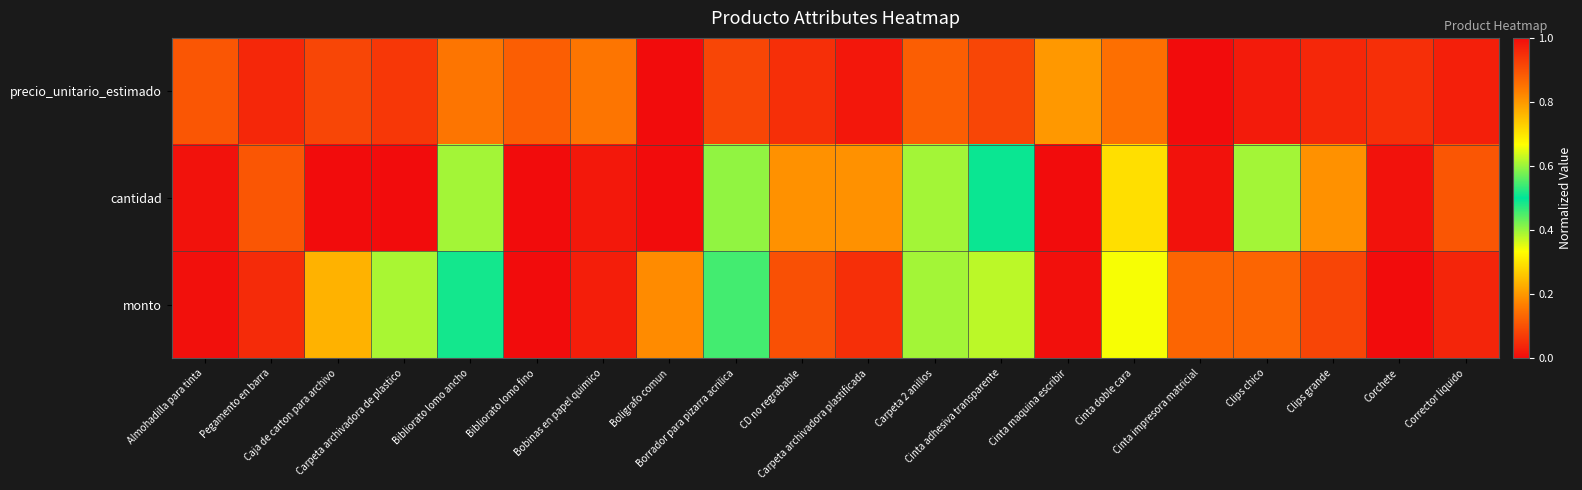

Rank the series by their maximum value, from lowest to highest.

precio_unitario_estimado, cantidad, monto